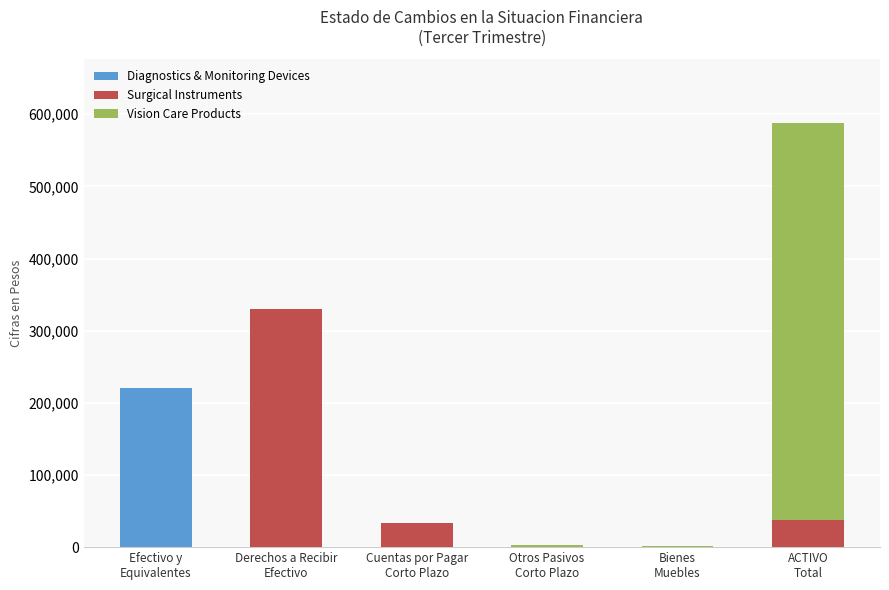

What is the highest value of the Diagnostics & Monitoring Devices series?

219921.8